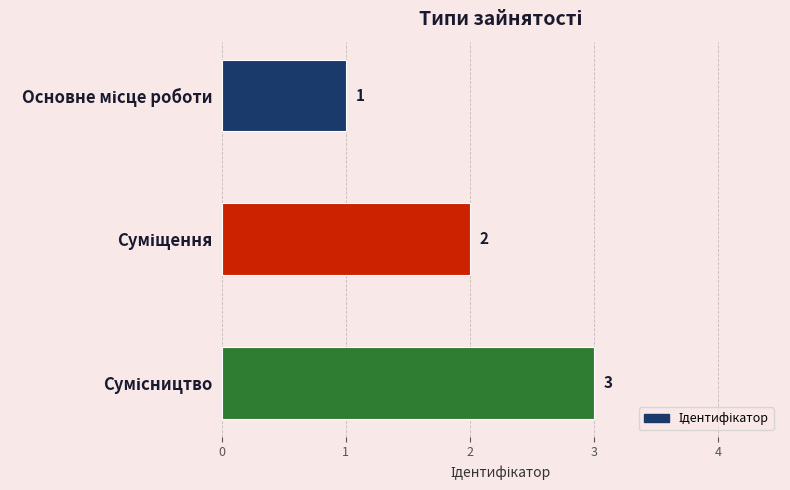

What is the maximum value shown in the chart?

3